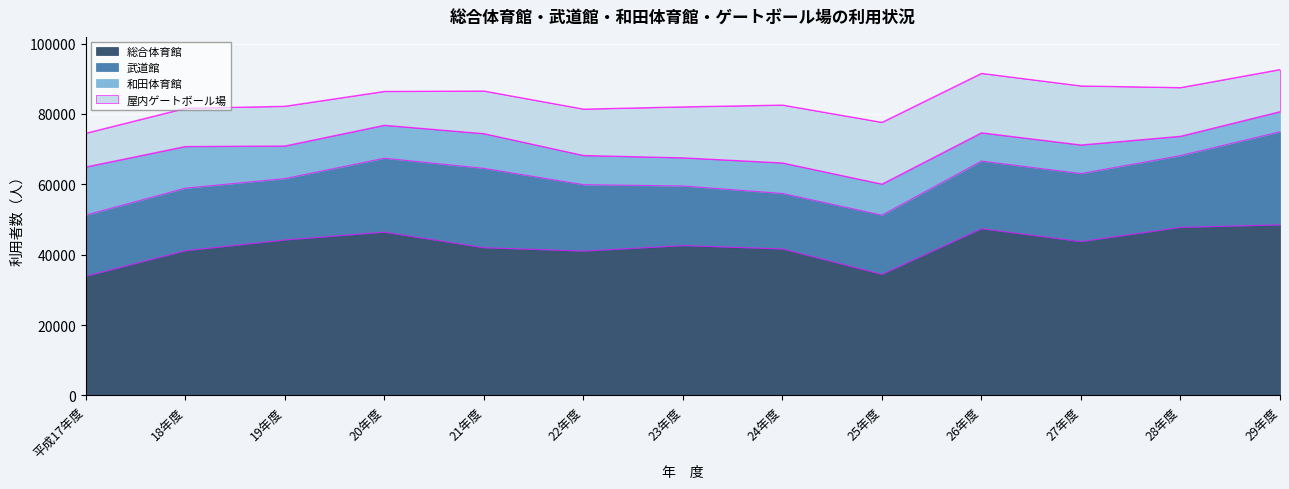

What is the highest value of the 武道館 series?

26475